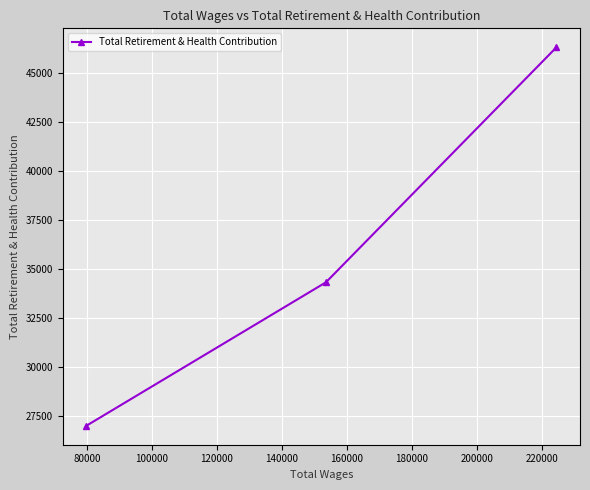

Reading left to right, extract all data points from this chart.

26978	34315	46338